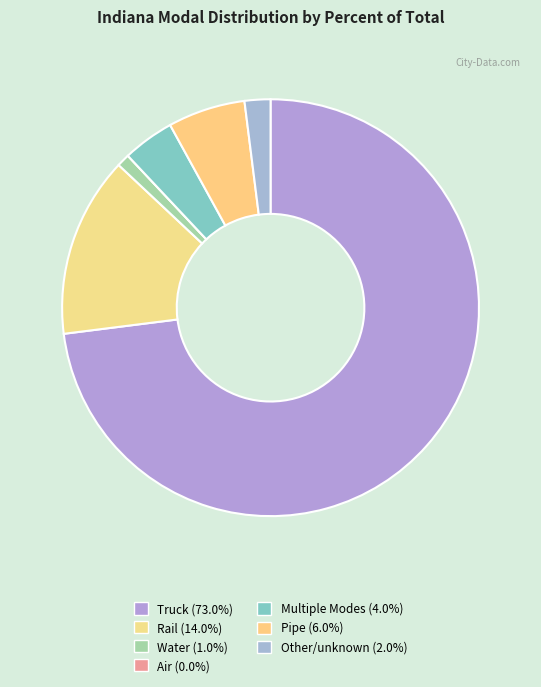

Combined, do Water and Air account for over 50%?

No